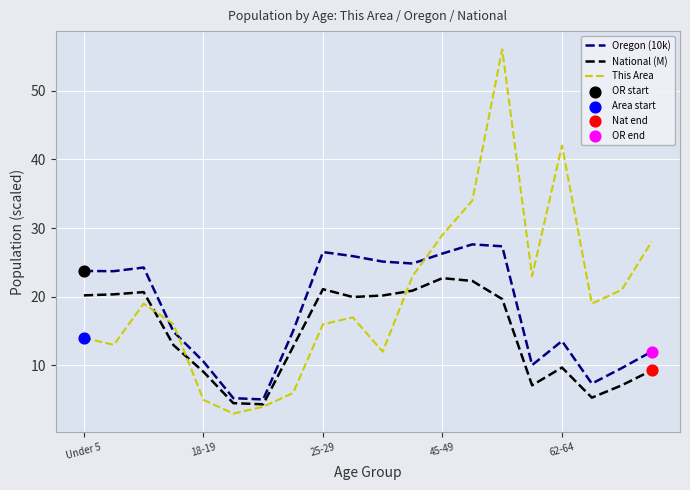

Which series has the widest spread of values?

This Area